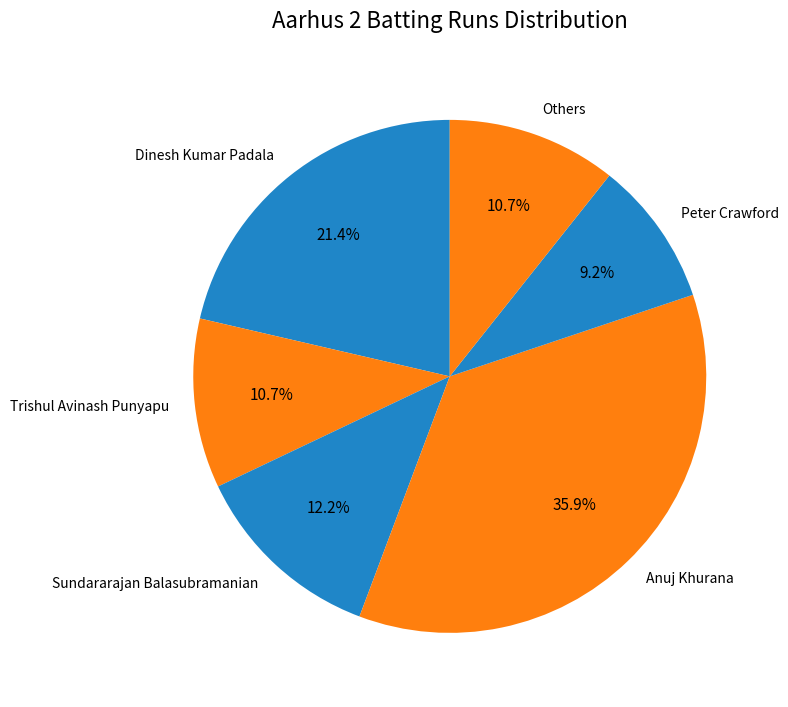

What percentage is NOT represented by Trishul Avinash Punyapu?

89.3%